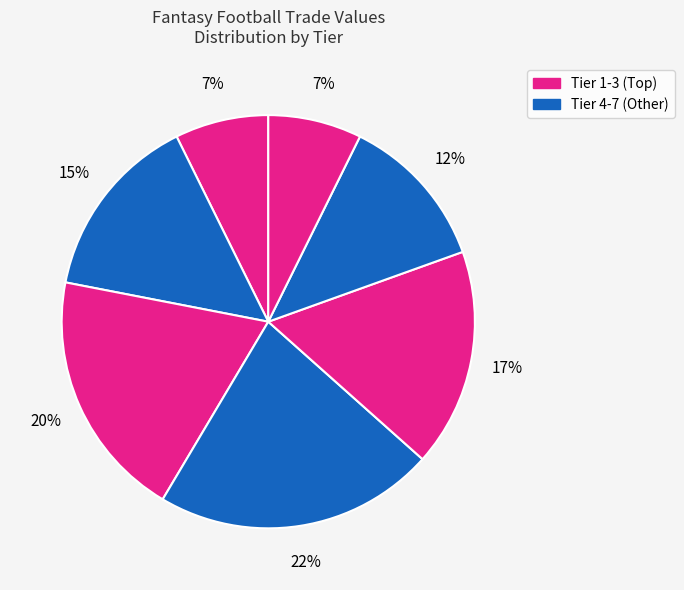

To the nearest percent, what is the difference between the largest and smallest slice percentages?

15%